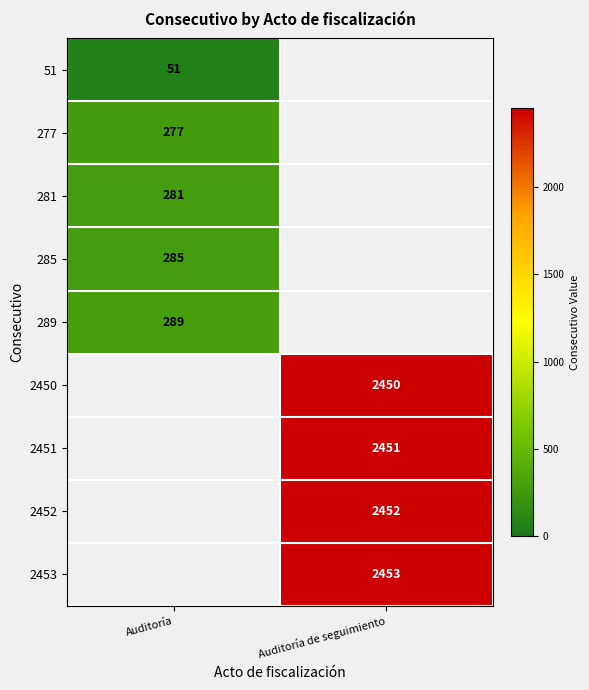

Is the value of 277 at Auditoría greater than the value of 281 at Auditoría?

No